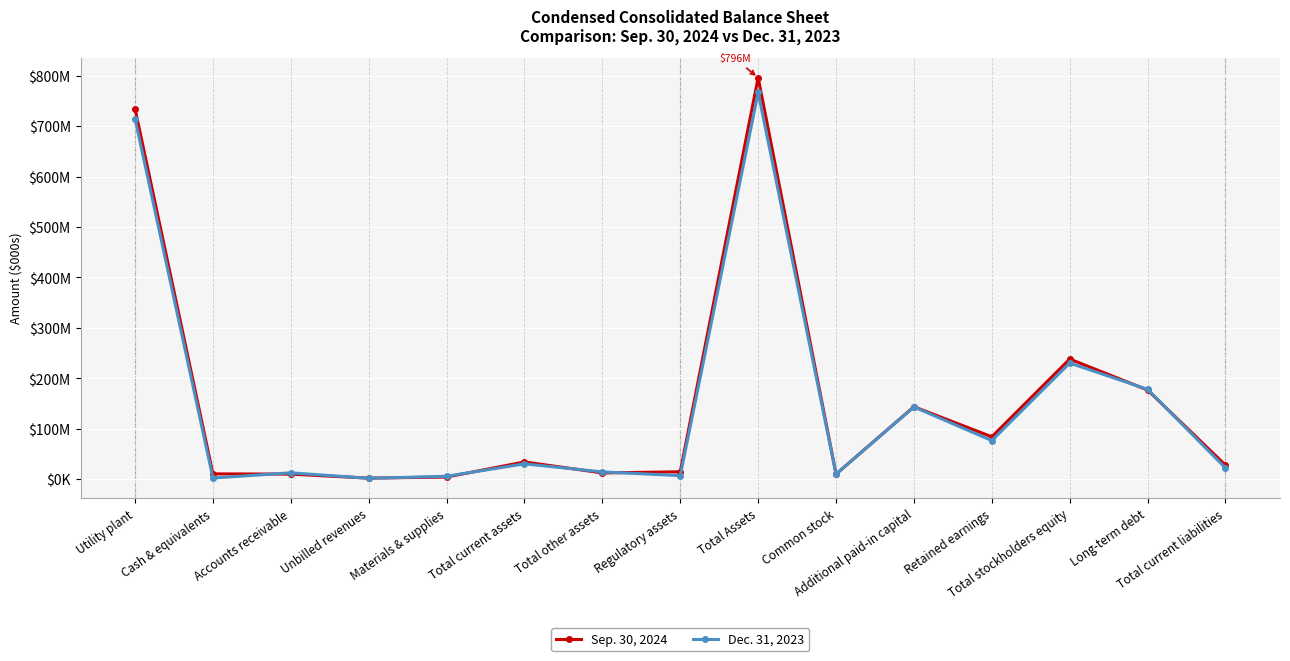

The value of Sep. 30, 2024 at Unbilled revenues is 2276. True or false?

True